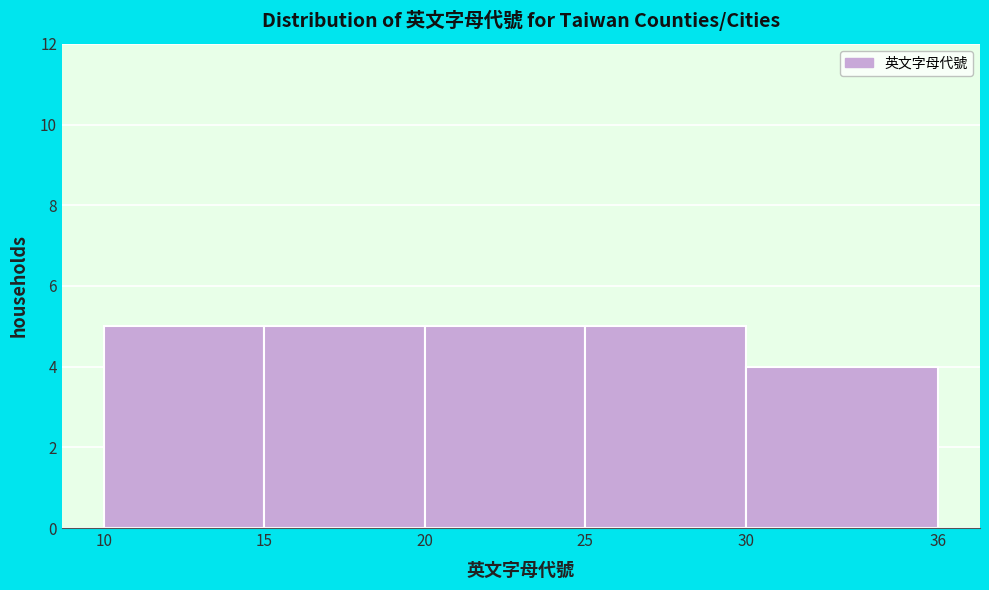

Reading left to right, list every bar in this chart as the range it spans on the x-axis followed by its height. The values are not printed on the chart, so give them approximately, as read against the axis.

10 to 15: 5
15 to 20: 5
20 to 25: 5
25 to 30: 5
30 to 36: 4